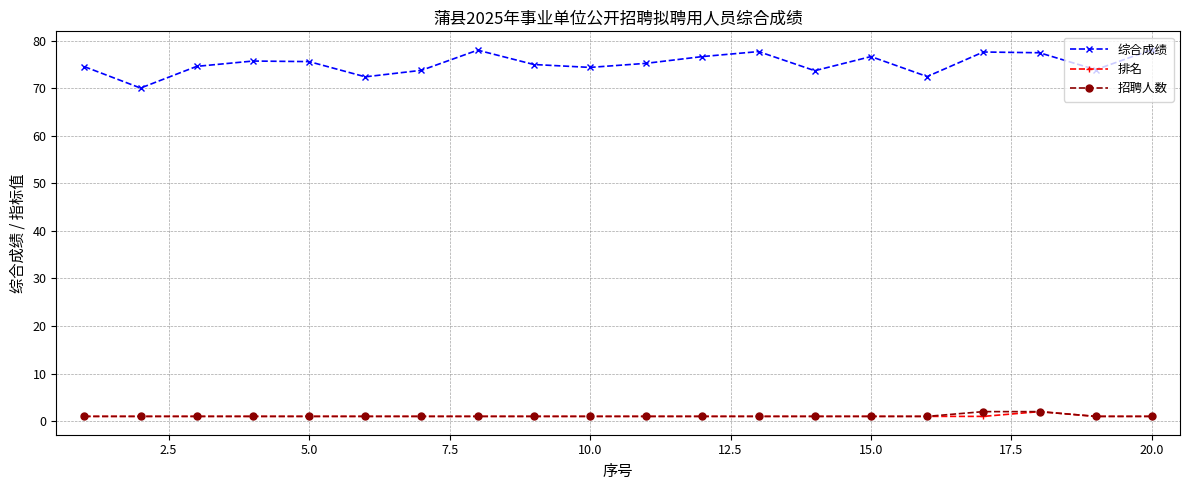

What is the value of the 综合成绩 point at the 6th from the left?

72.4